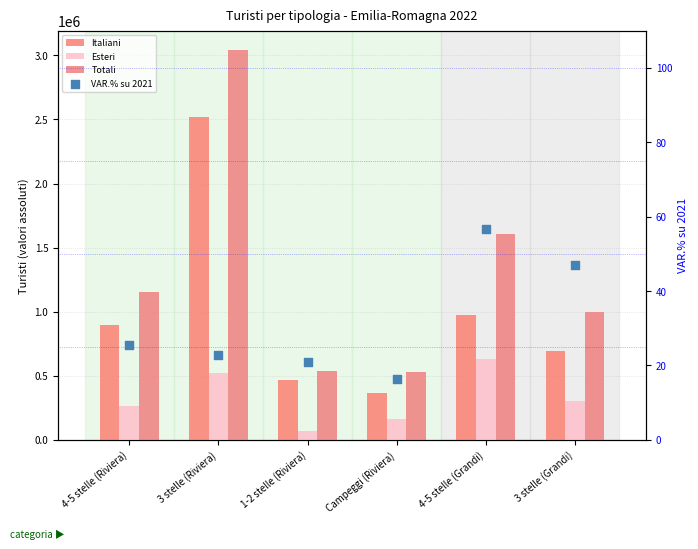

Which series has the widest spread of Y values?

Totali